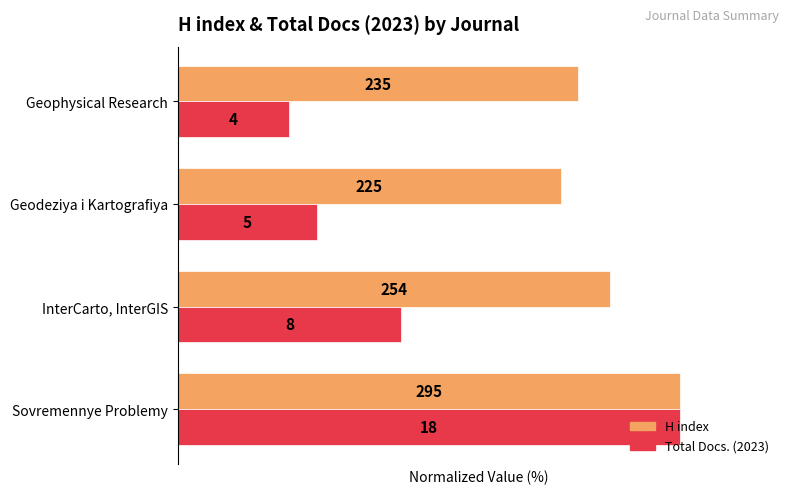

Reading right to left, what are all the values shown in this chart?

H index: 79.7	76.3	86.1	100.0
Total Docs. (2023): 22.2	27.8	44.4	100.0